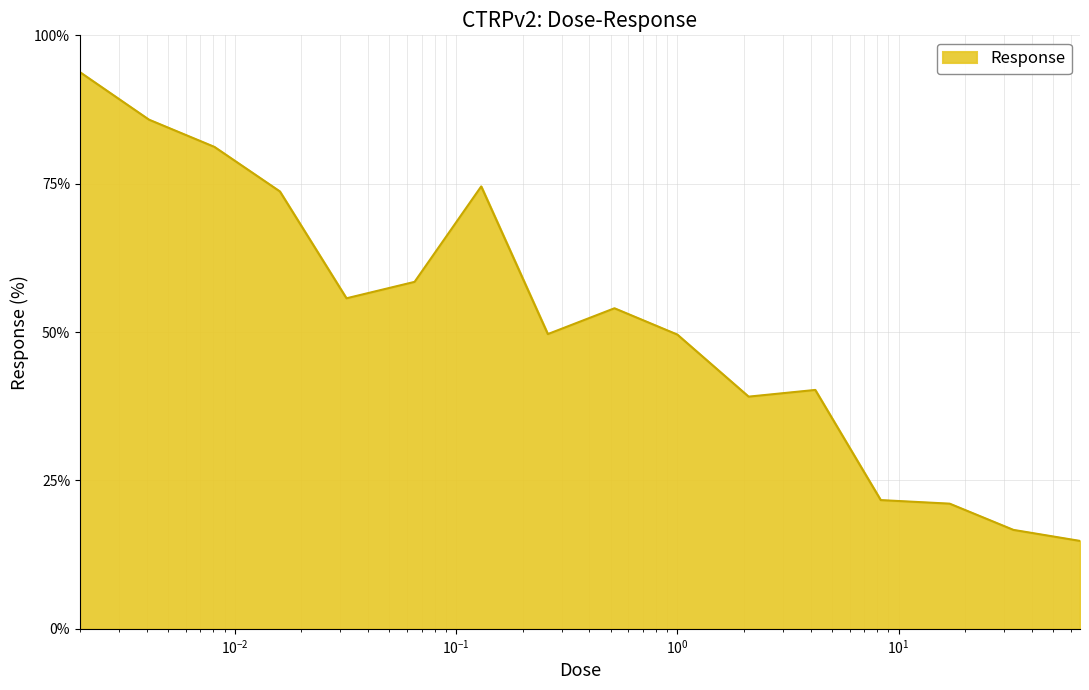

What is the smallest value displayed?

14.8